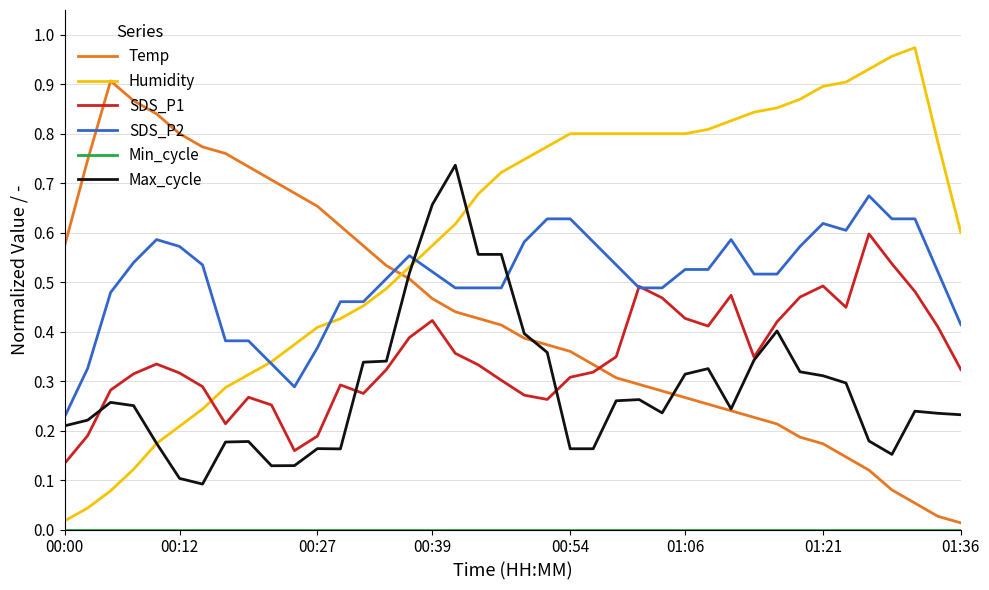

After their last crossing, which series has the higher values: SDS_P2 or Humidity?

Humidity